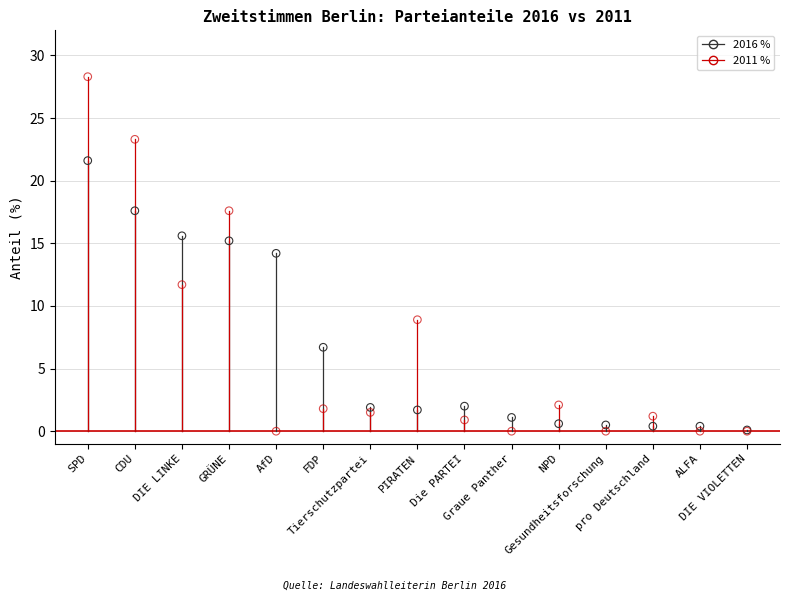

At how many categories does at least one series exceed 26?

1